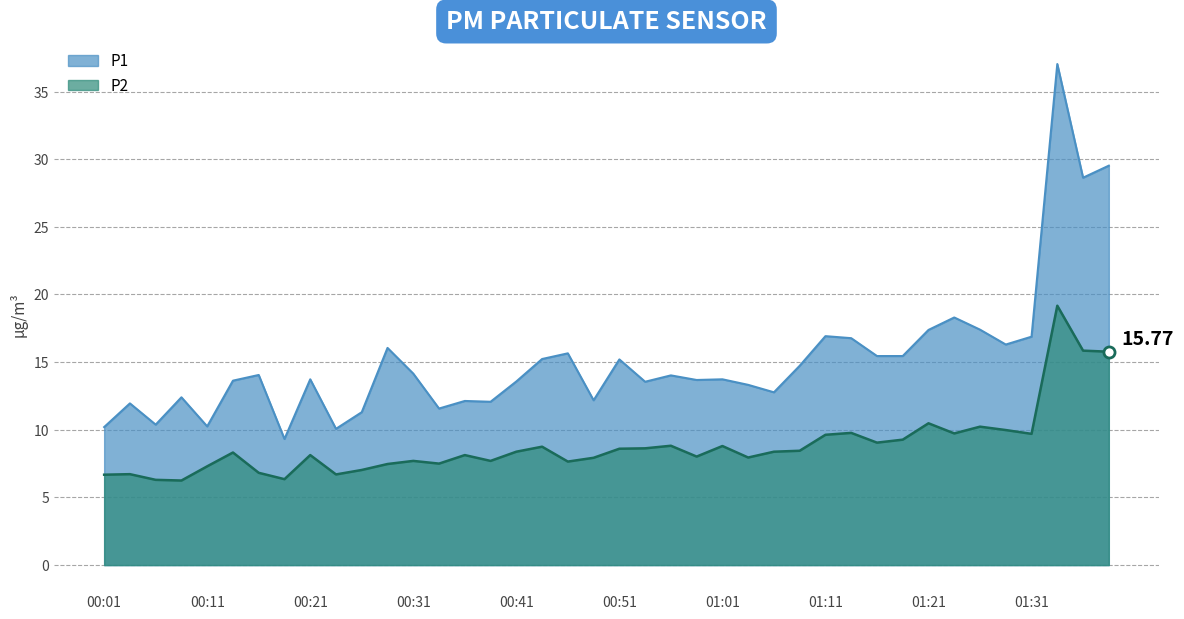

Which series has the largest total across all categories?

P1